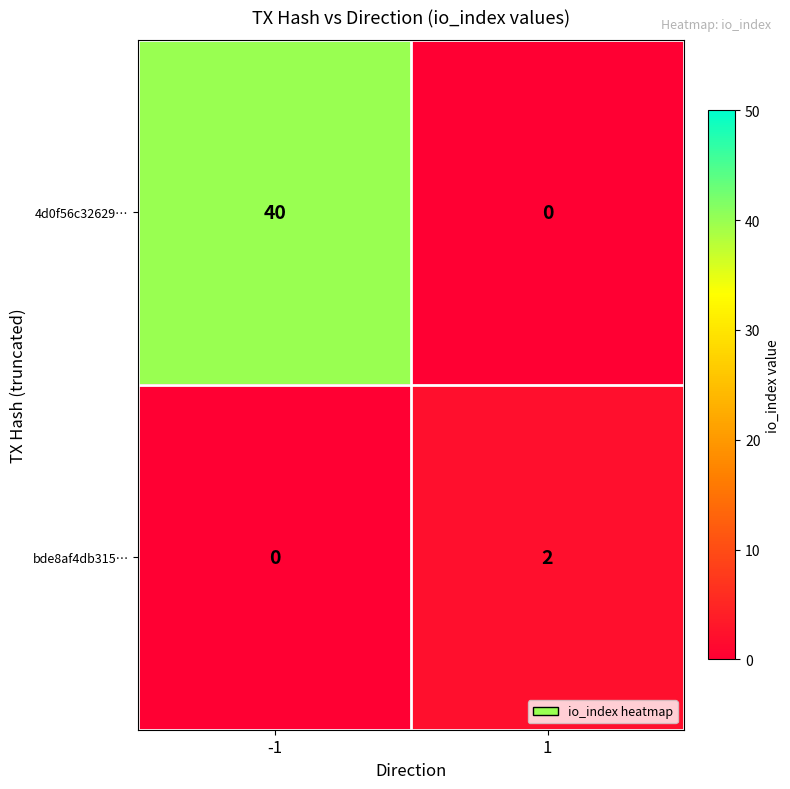

Which series has the largest range (max minus min)?

4d0f56c32629…